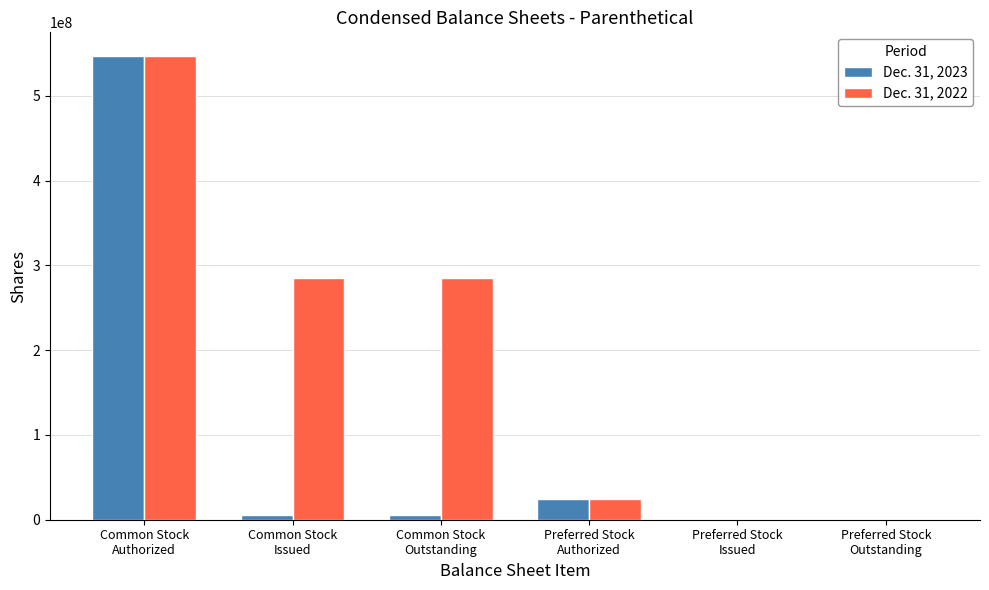

Reading left to right, what are all the values shown in this chart?

Dec. 31, 2023: Common Stock
Authorized=547500000	Common Stock
Issued=5476685	Common Stock
Outstanding=5476685	Preferred Stock
Authorized=25000000	Preferred Stock
Issued=0	Preferred Stock
Outstanding=0
Dec. 31, 2022: Common Stock
Authorized=547500000	Common Stock
Issued=284920269	Common Stock
Outstanding=284920269	Preferred Stock
Authorized=25000000	Preferred Stock
Issued=0	Preferred Stock
Outstanding=0